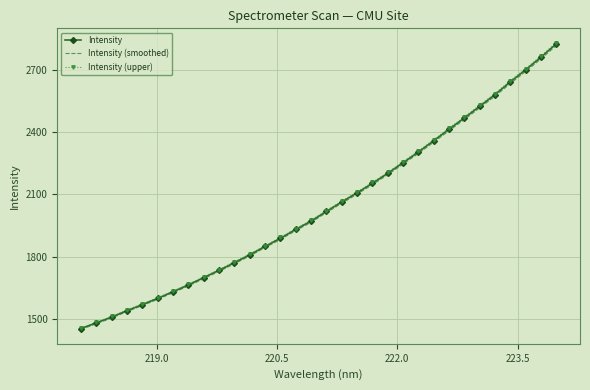

Which series has the widest spread of values?

Intensity (upper)